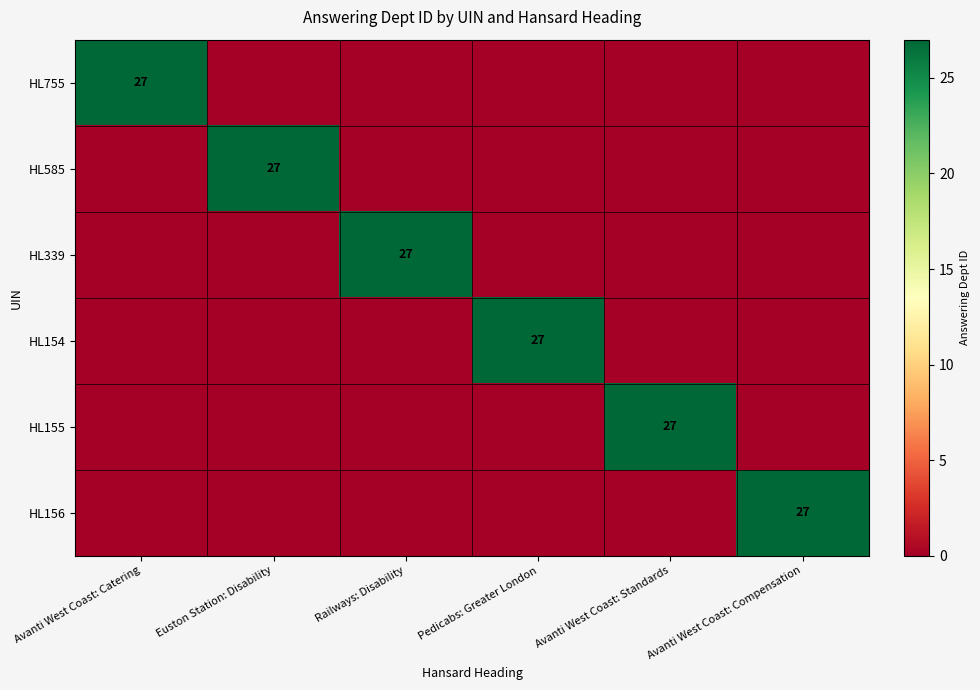

True or false: HL154 has a value of 27 at Pedicabs: Greater London.

True